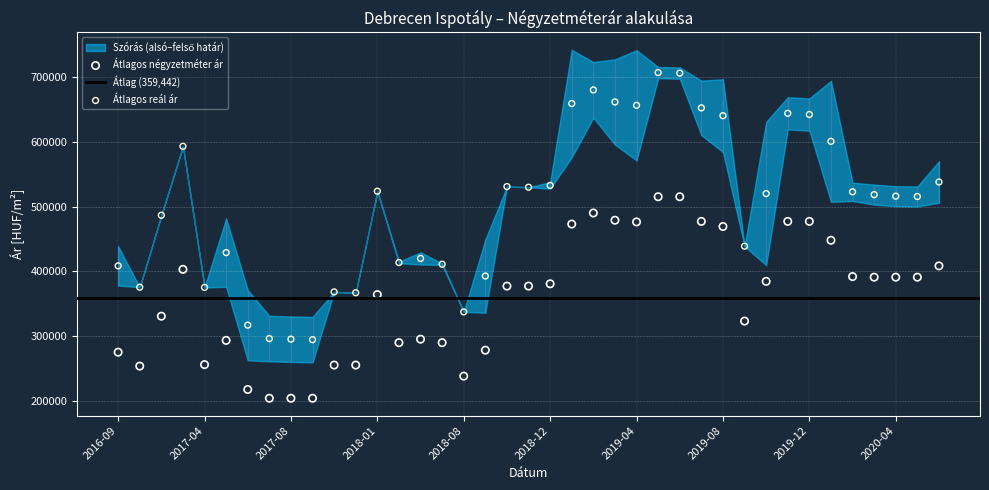

Which series reaches the minimum Y coordinate?

Átlagos négyzetméter ár